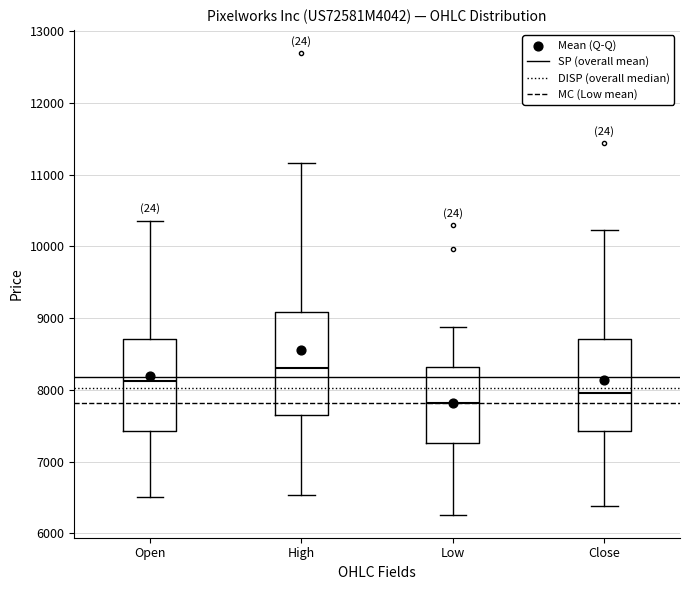

Which box has the lowest median line?

Low